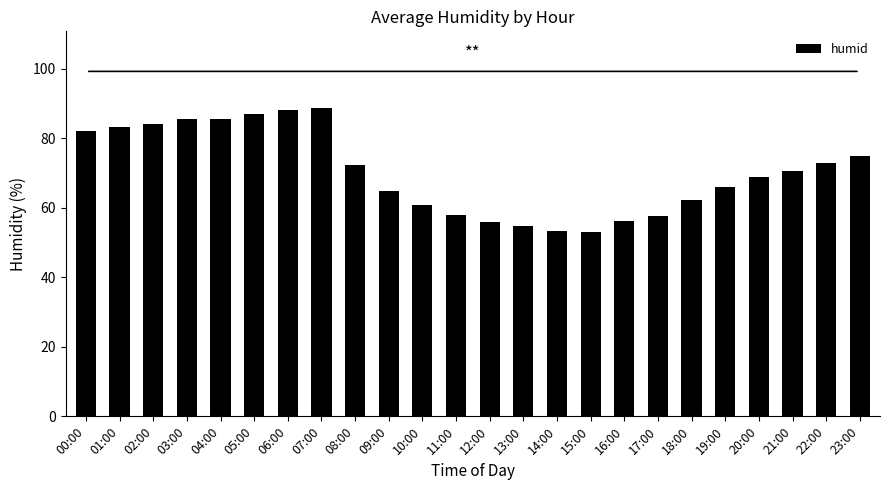

What is the sum of the values at 13:00 and 19:00?

120.7